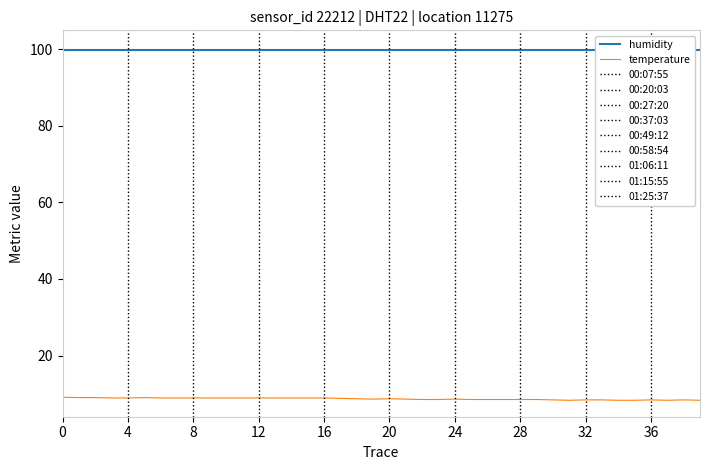

The value of temperature at 4 is 5.1. True or false?

False